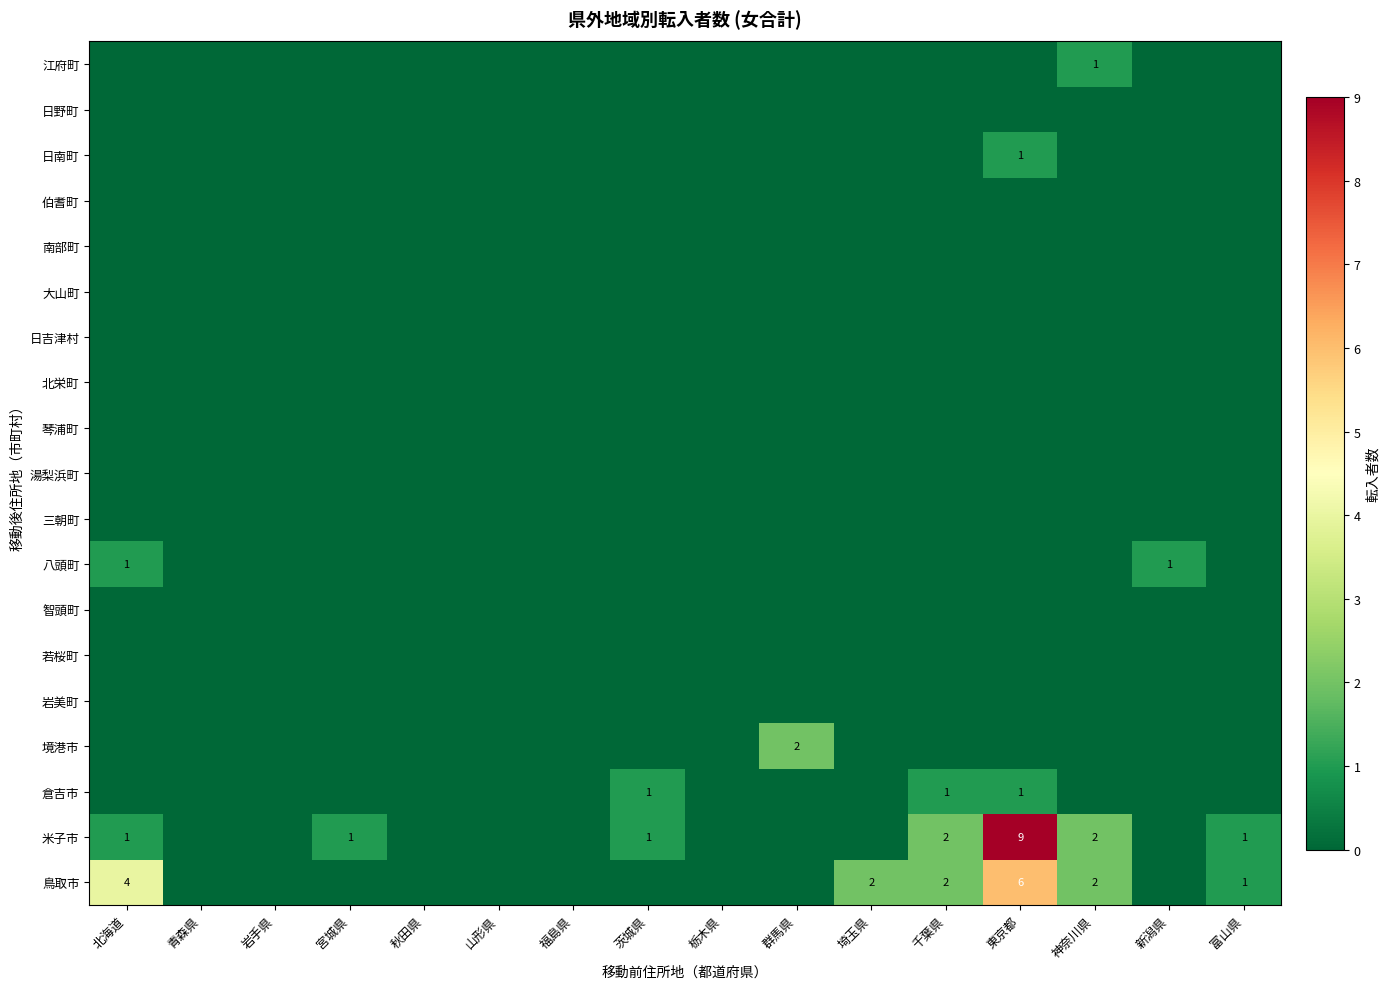

List the labels in order of 岩美町 value, smallest first.

北海道, 青森県, 岩手県, 宮城県, 秋田県, 山形県, 福島県, 茨城県, 栃木県, 群馬県, 埼玉県, 千葉県, 東京都, 神奈川県, 新潟県, 富山県